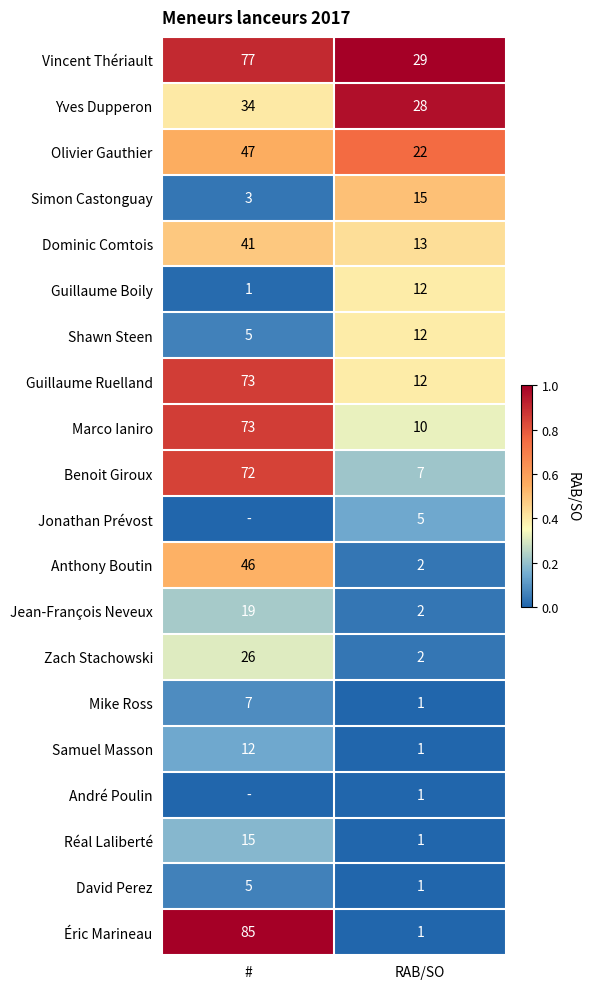

What is the difference between the highest and lowest values at RAB/SO?

28